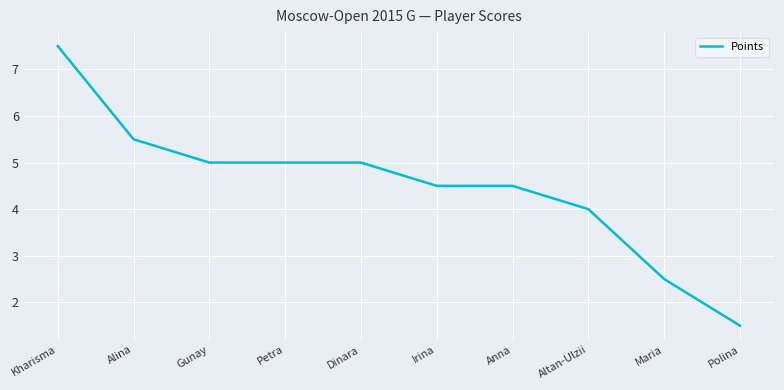

Which has a higher value, Kharisma or Maria?

Kharisma